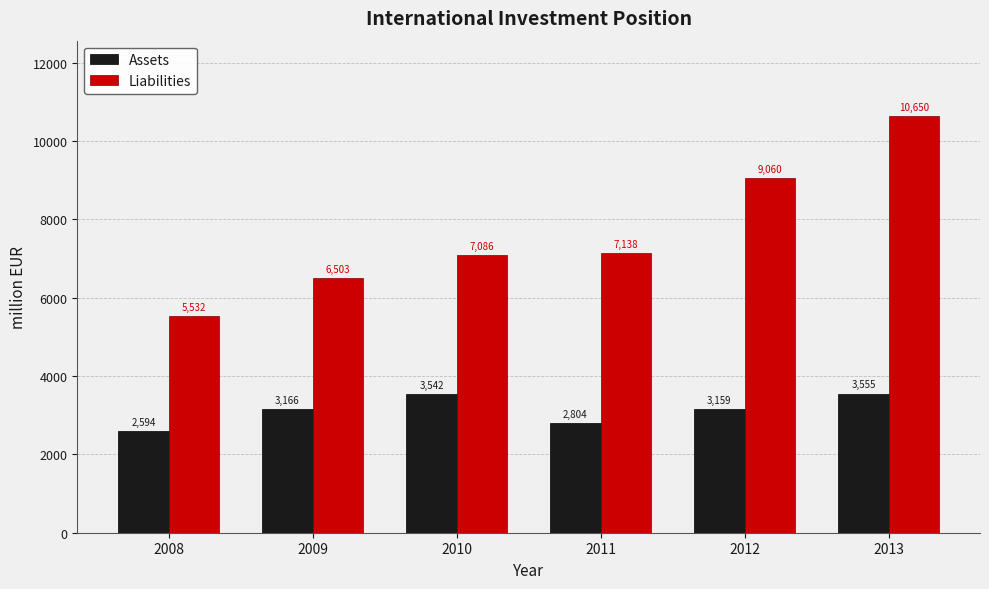

Are the bars horizontal?

No